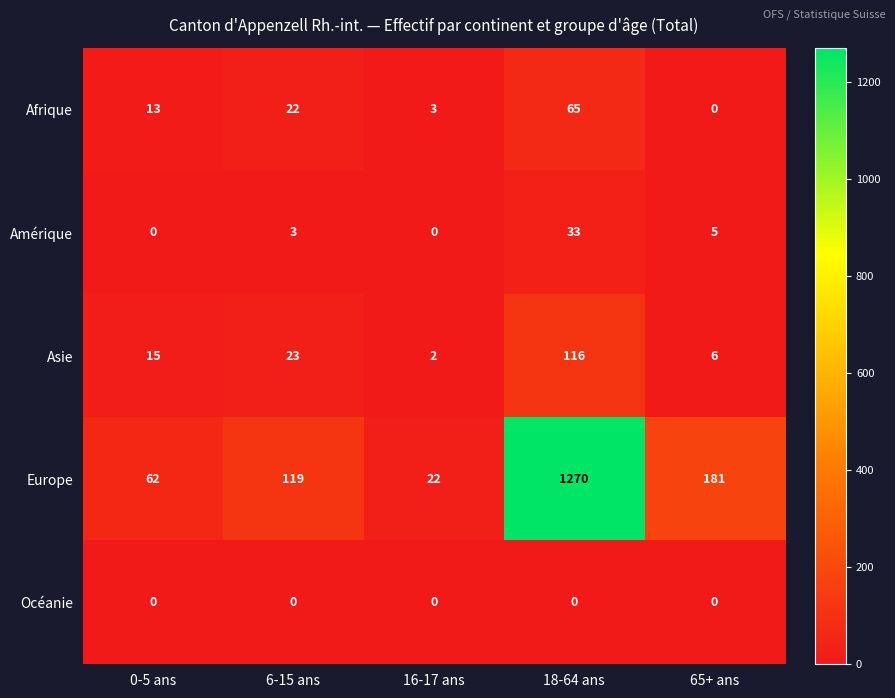

Which series has the largest range (max minus min)?

Europe